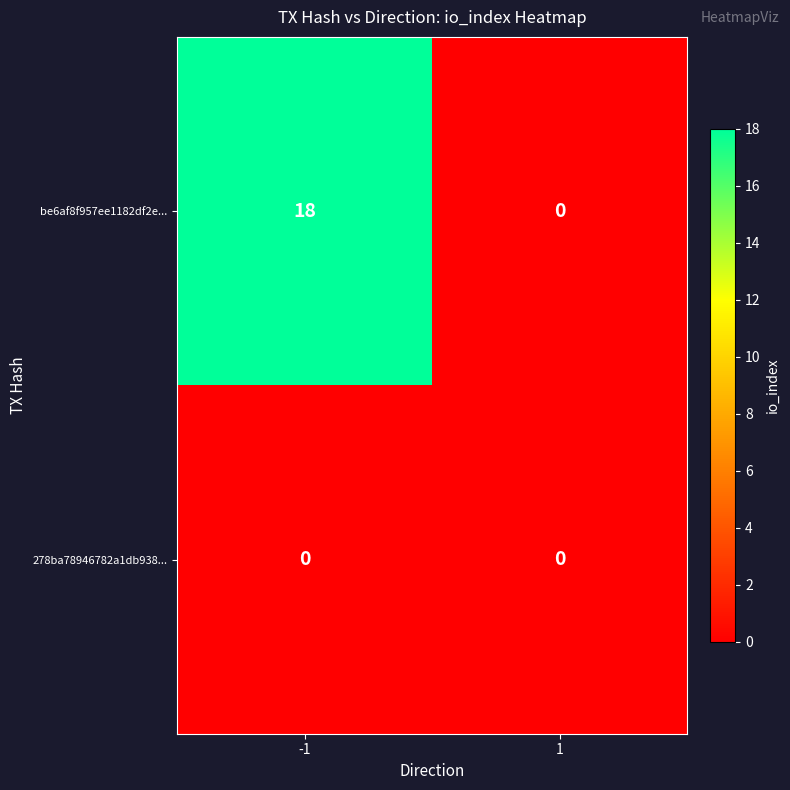

What is the sum of the be6af8f957ee1182df2e... values at -1 and 1?

18